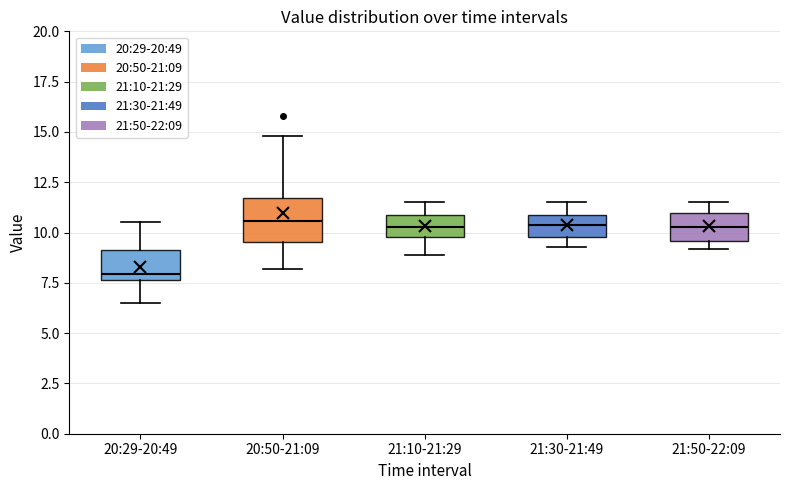

Which box has the lowest median line?

20:29-20:49